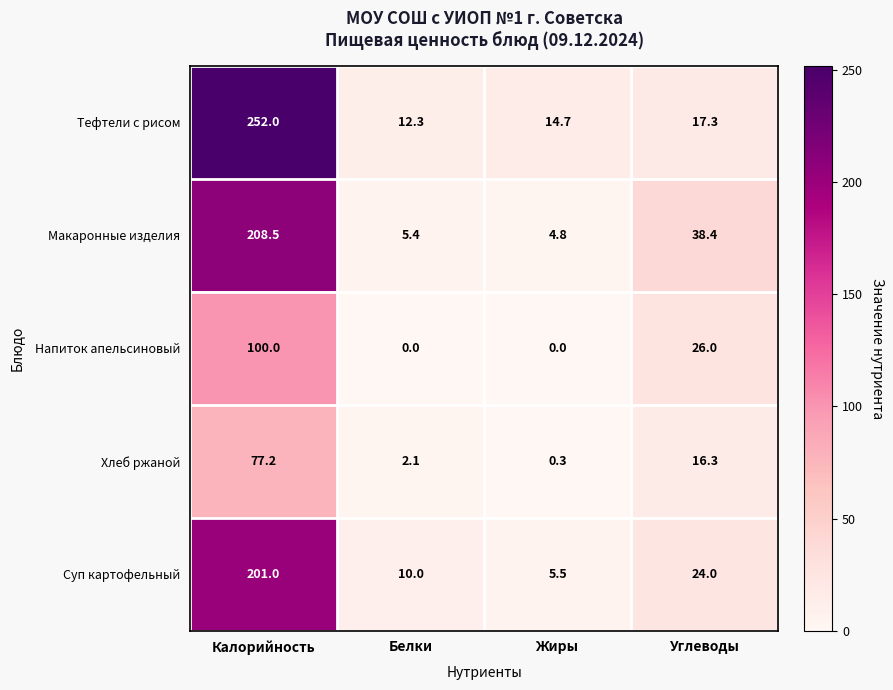

What is the difference between the second highest and second lowest values in the Напиток апельсиновый series?

26.0